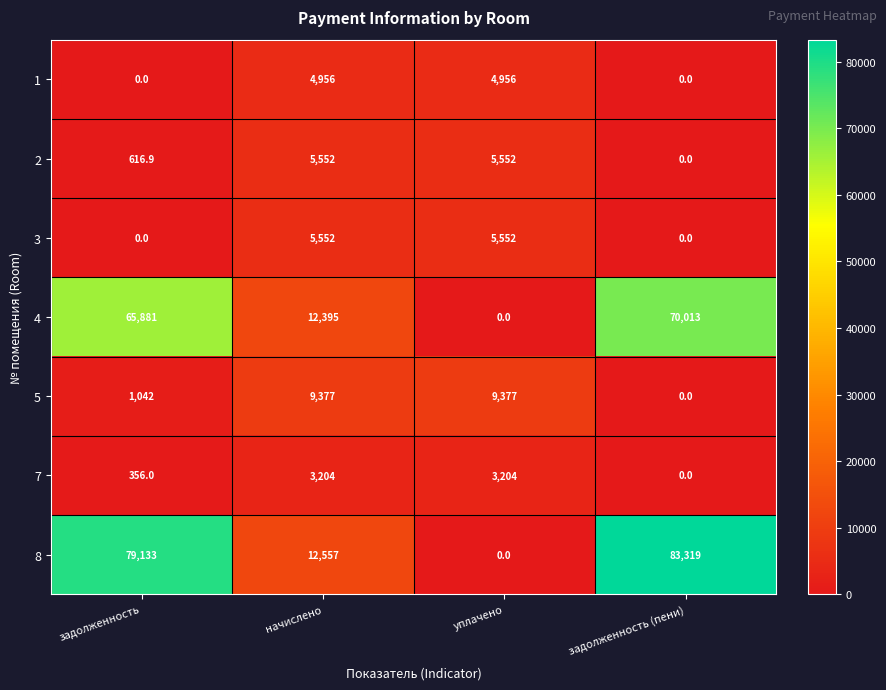

The value of 7 at задолженность is 356.0. True or false?

True